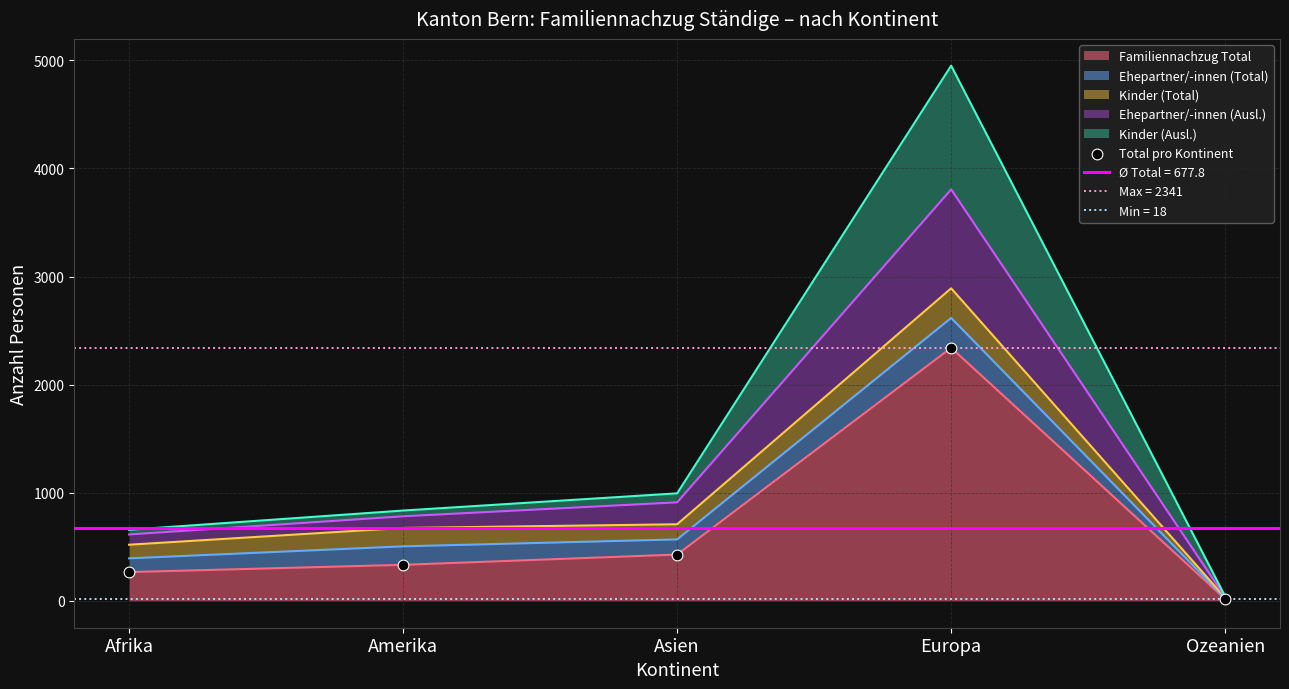

Which has a higher value, Asien or Amerika?

Asien